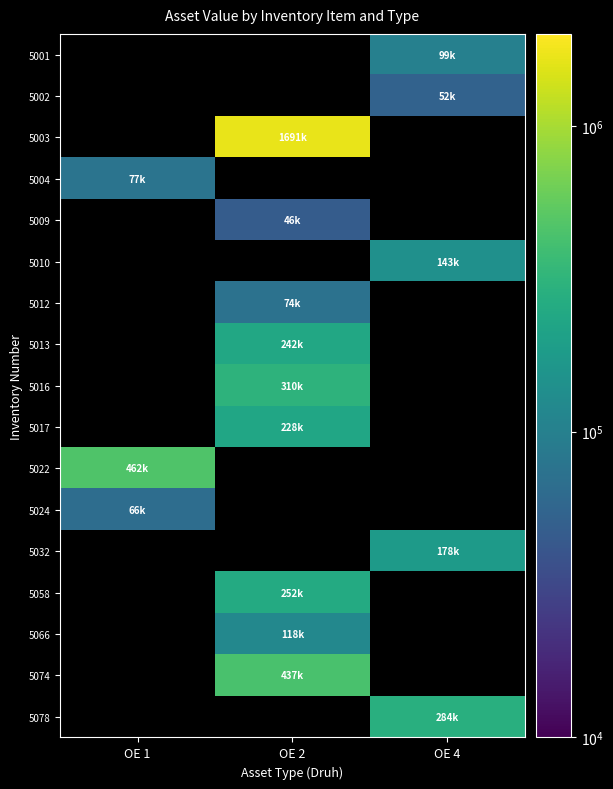

What is the greatest value displayed?

1691150.0